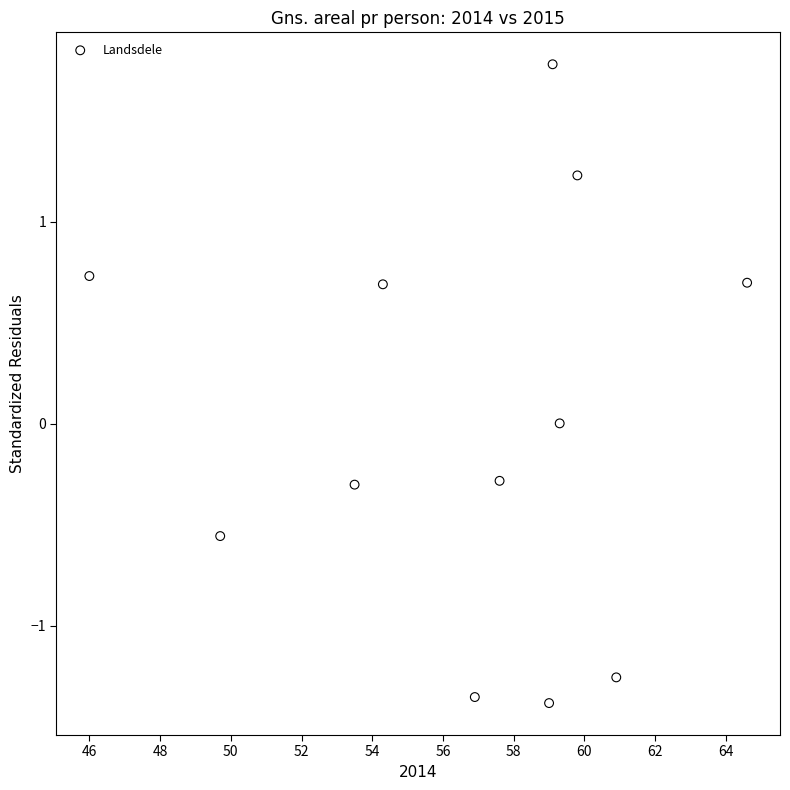

What is the range of Y values (max minus min)?

3.2